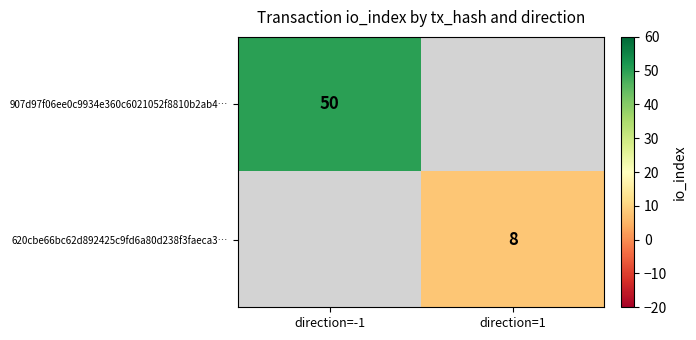

Is the value of 620cbe66bc62d892425c9fd6a80d238f3faeca3… at direction=1 greater than the value of 907d97f06ee0c9934e360c6021052f8810b2ab4… at direction=-1?

No